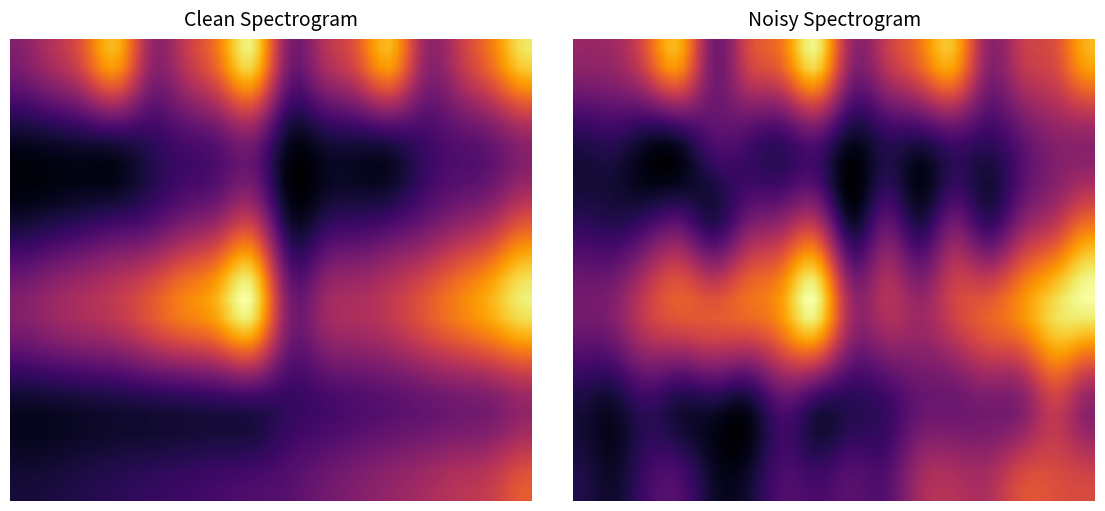

What is the maximum value shown in the chart?

109.2